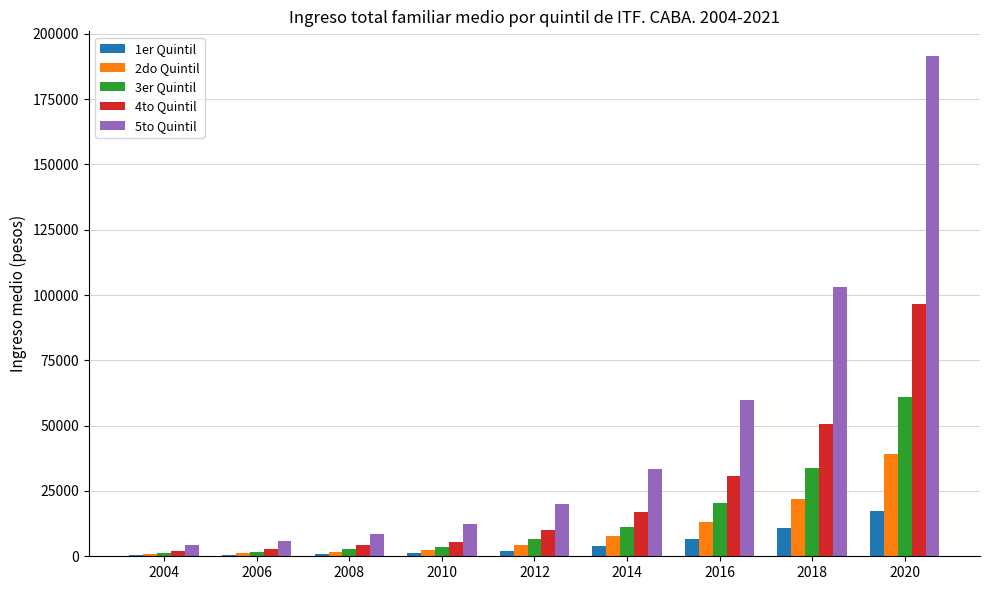

What is the sum of all 3er Quintil values?

142357.1